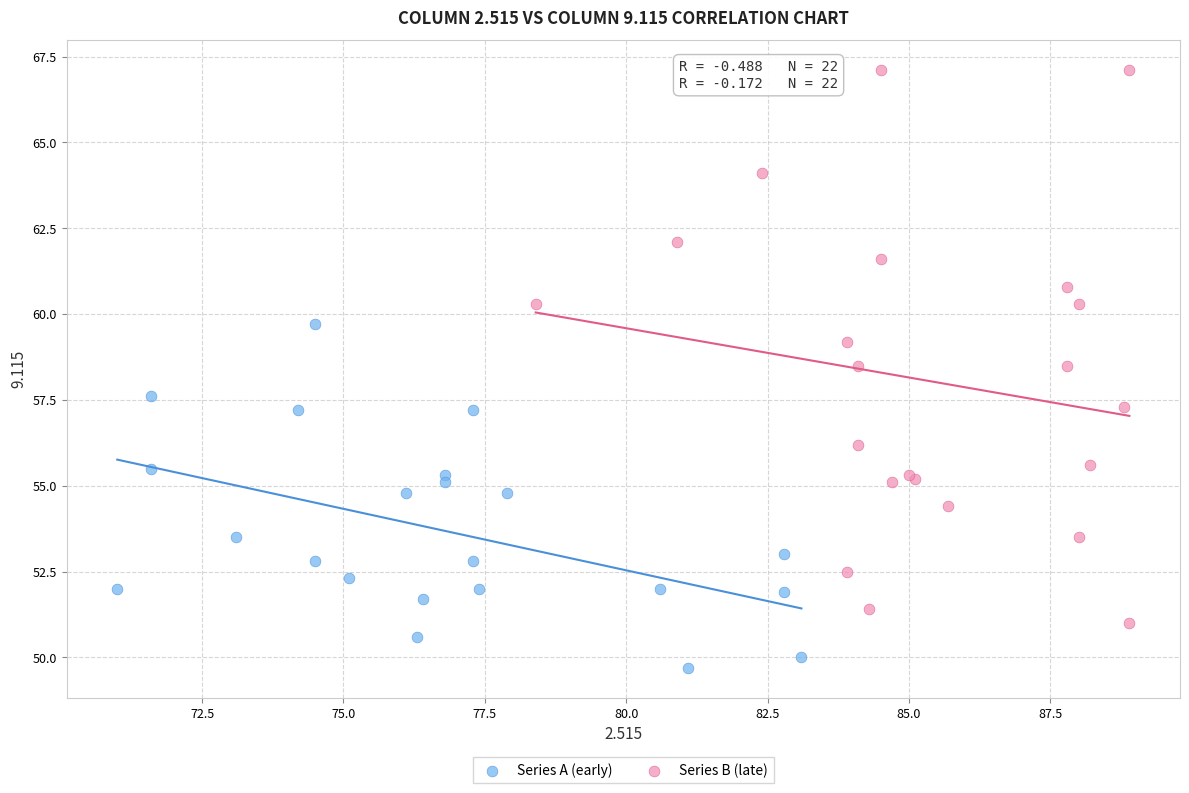

Which series has the largest Y range (max minus min)?

Series B (late)